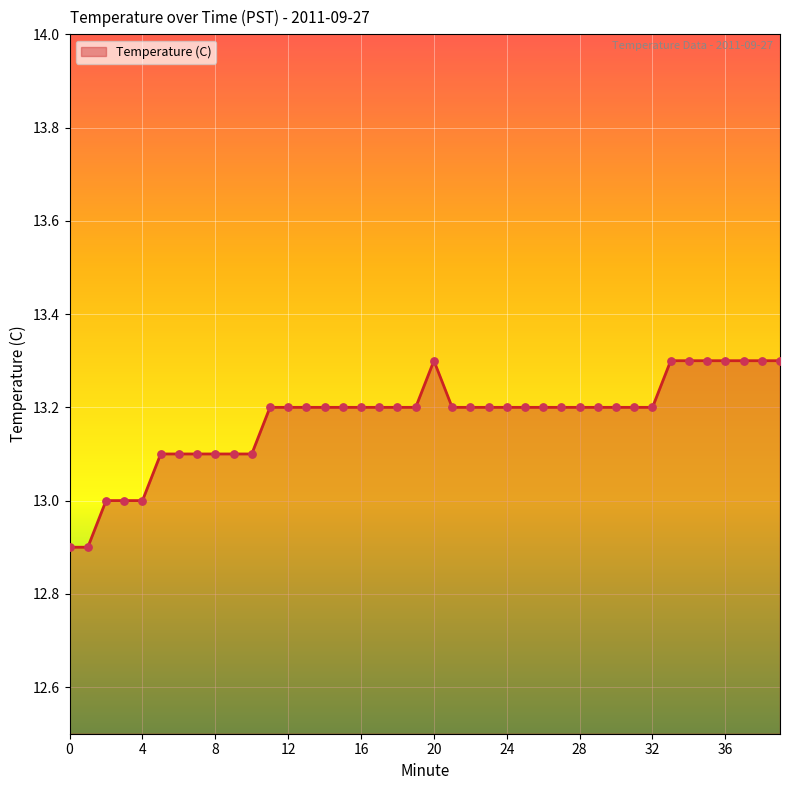

What is the difference between the maximum and minimum values?

0.4